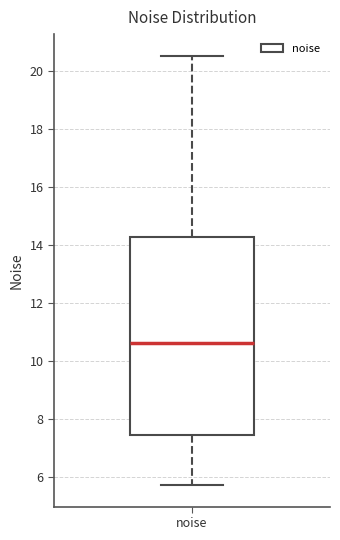

Transcribe this box plot: give where the median line is, the range the box spans, and where the two whiskers end, as read against the y-axis. The values are not printed on the chart, so give them approximately, as read against the axis.

median 10.6, box 7.4 to 14.2, whiskers 5.8 to 20.6